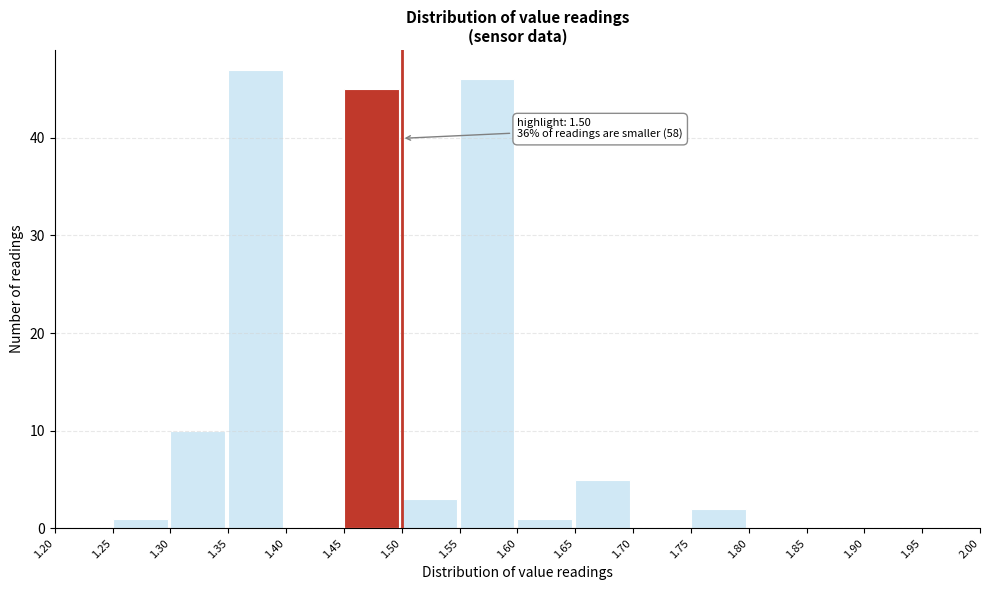

Which range on the x-axis has the tallest bar?

1.35 to 1.40